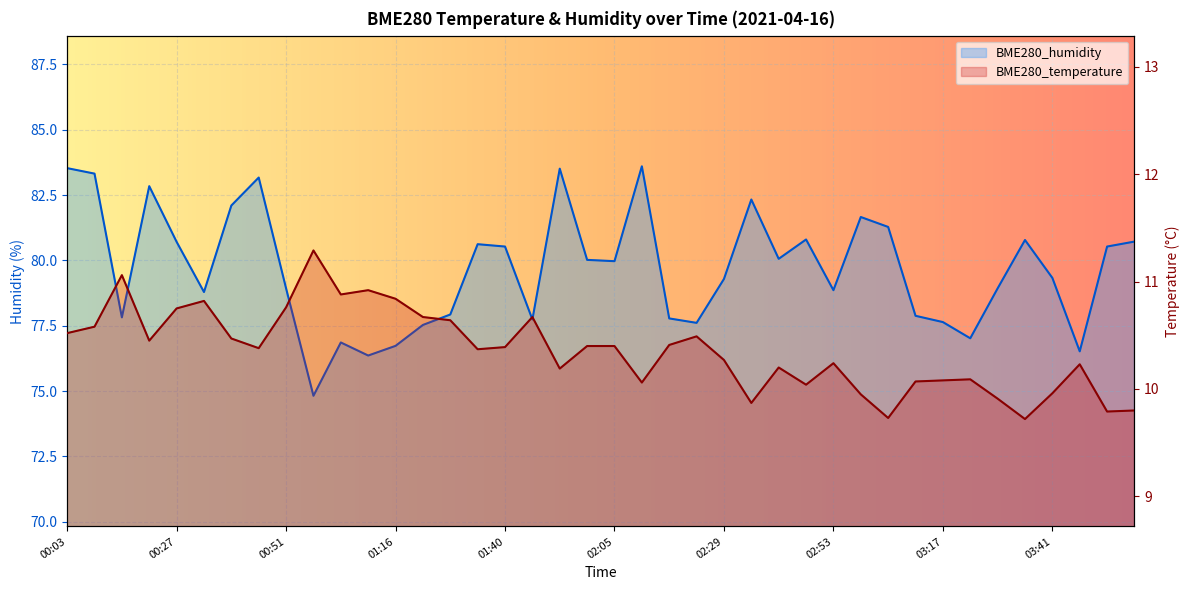

Where is BME280_humidity nearest to the value 79?

00:51